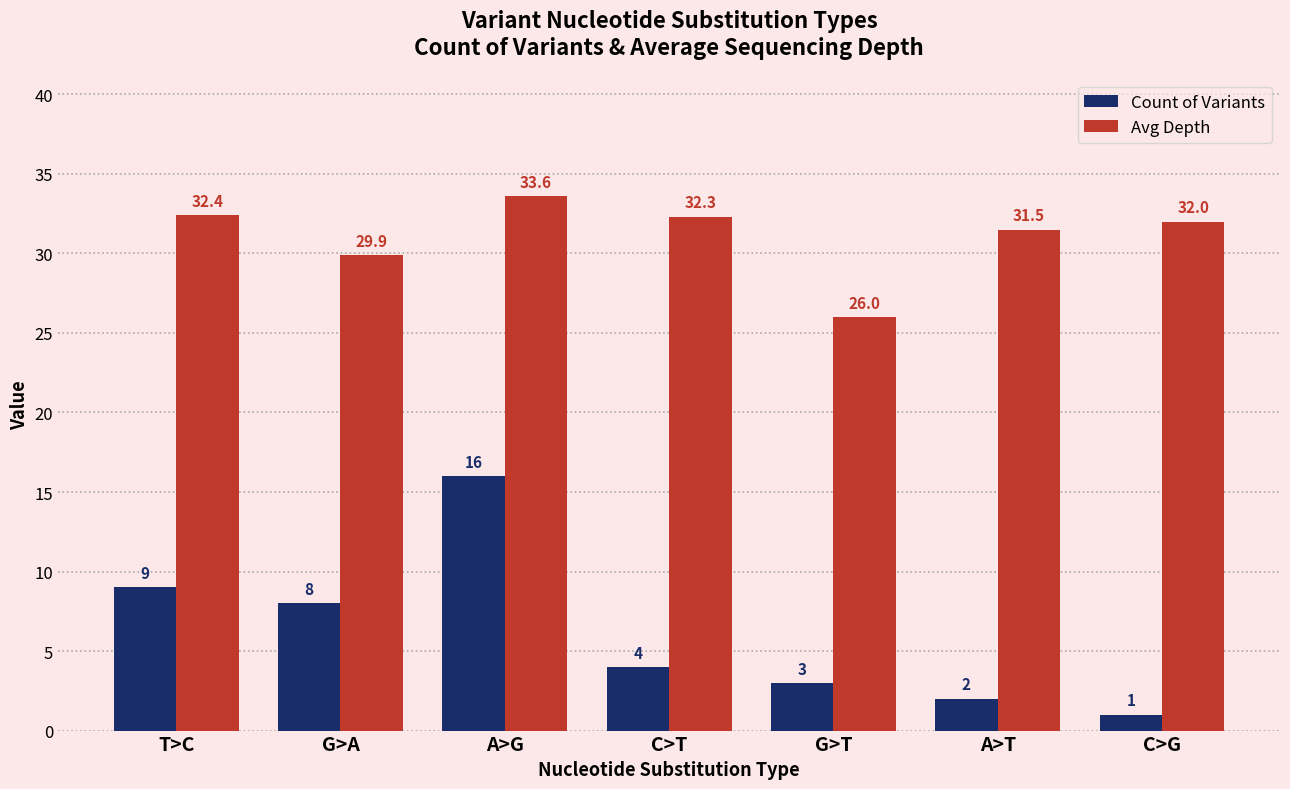

What is the sum of all Count of Variants values?

43.0